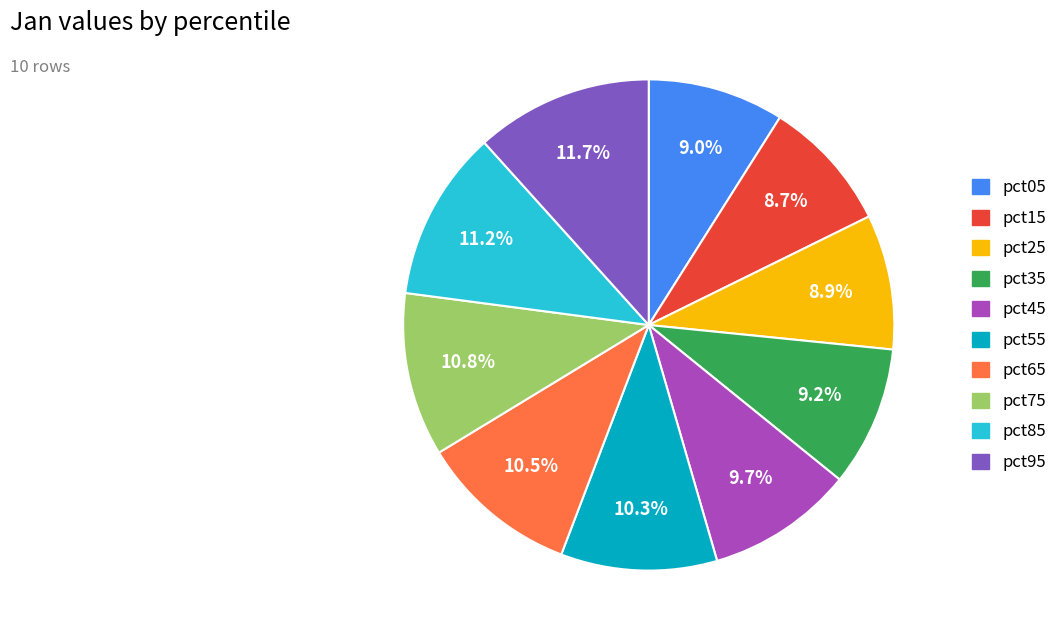

Combined, do pct15 and pct35 account for over 50%?

No